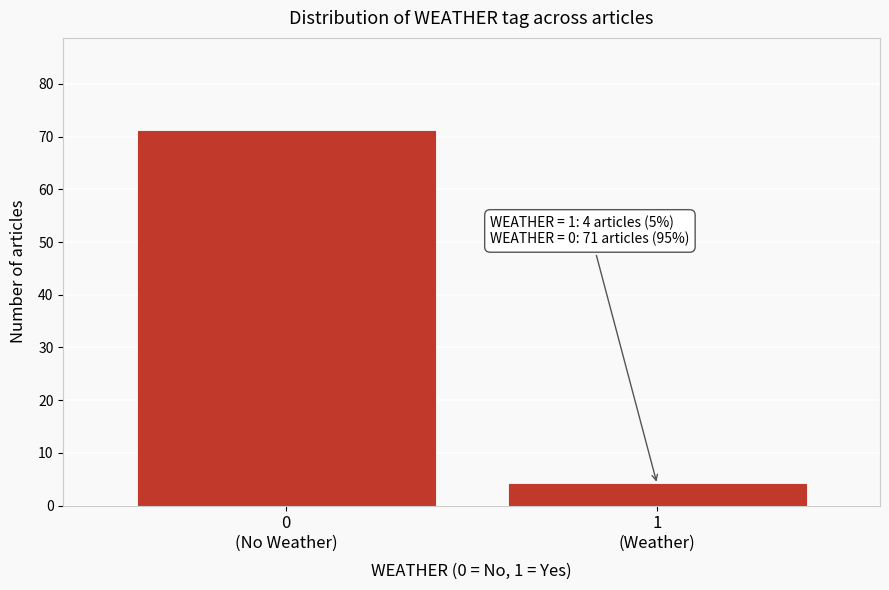

Reading left to right, list all the values displayed in this chart.

71	4